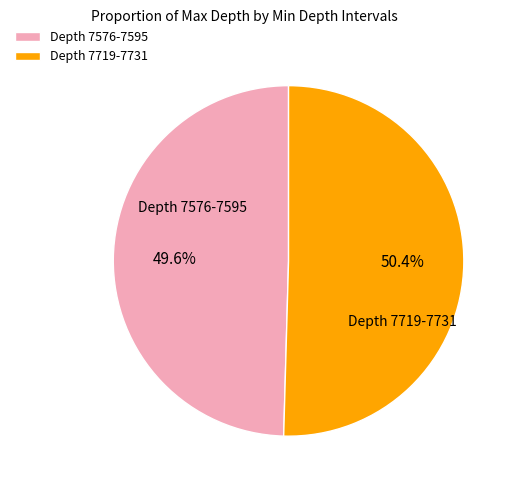

Which has a higher value, Depth 7576-7595 or Depth 7719-7731?

Depth 7719-7731